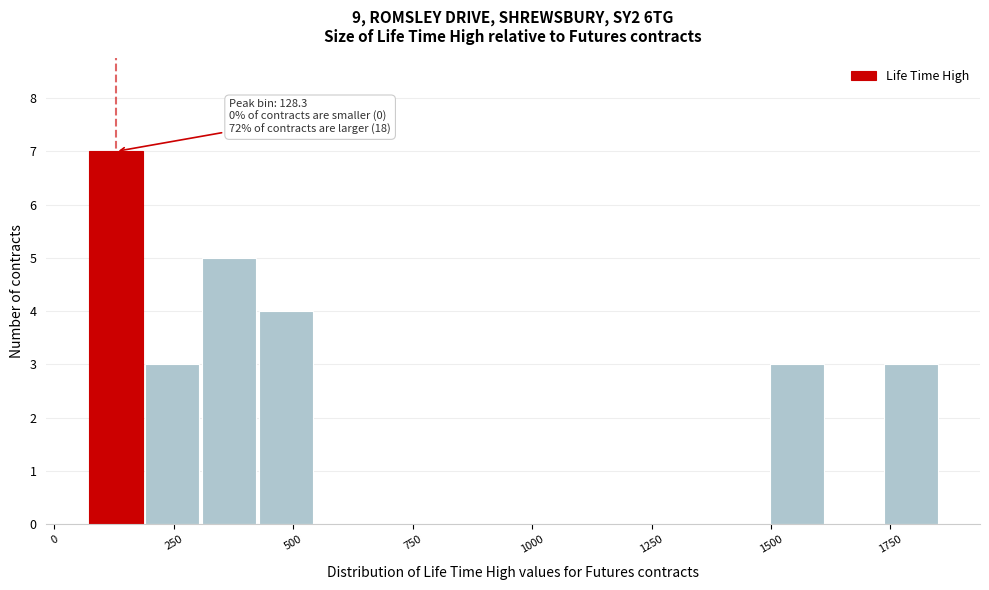

Around what value on the x-axis is the tallest bar? Give the approximate position of its centre, as read against the axis.

150